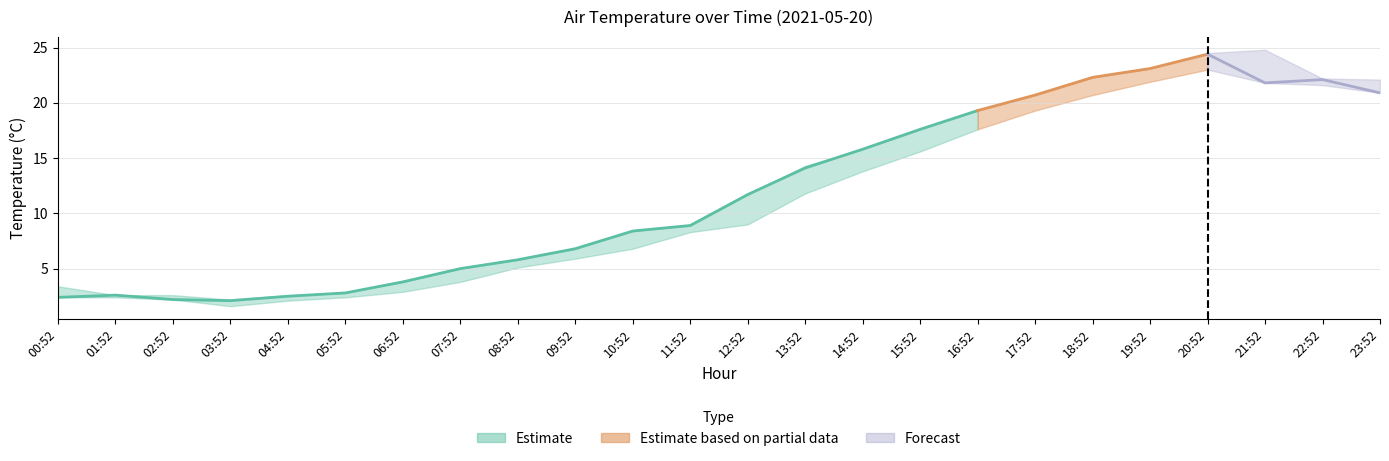

Is the value of AIR_TEMP_MIN at 00:52 greater than the value of AIR_TEMP at 23:52?

No